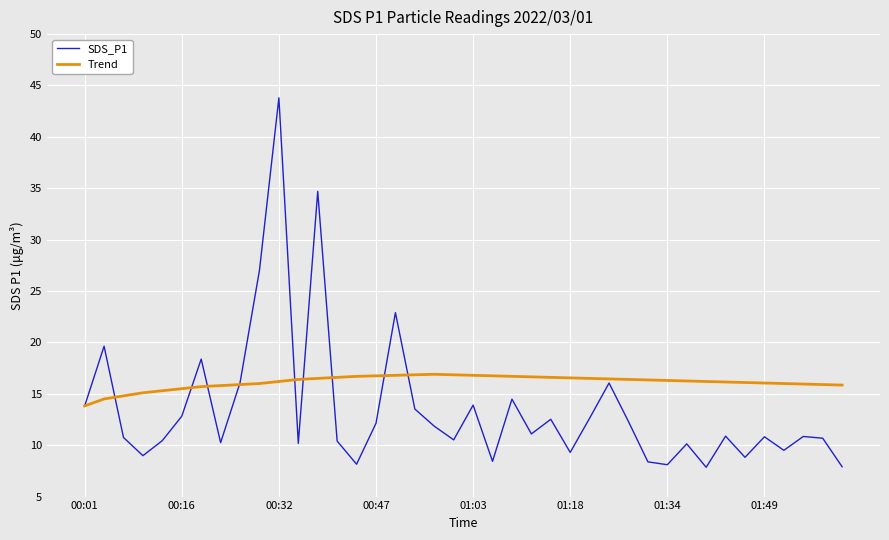

Rank the series by their average value, from lowest to highest.

SDS_P1, Trend